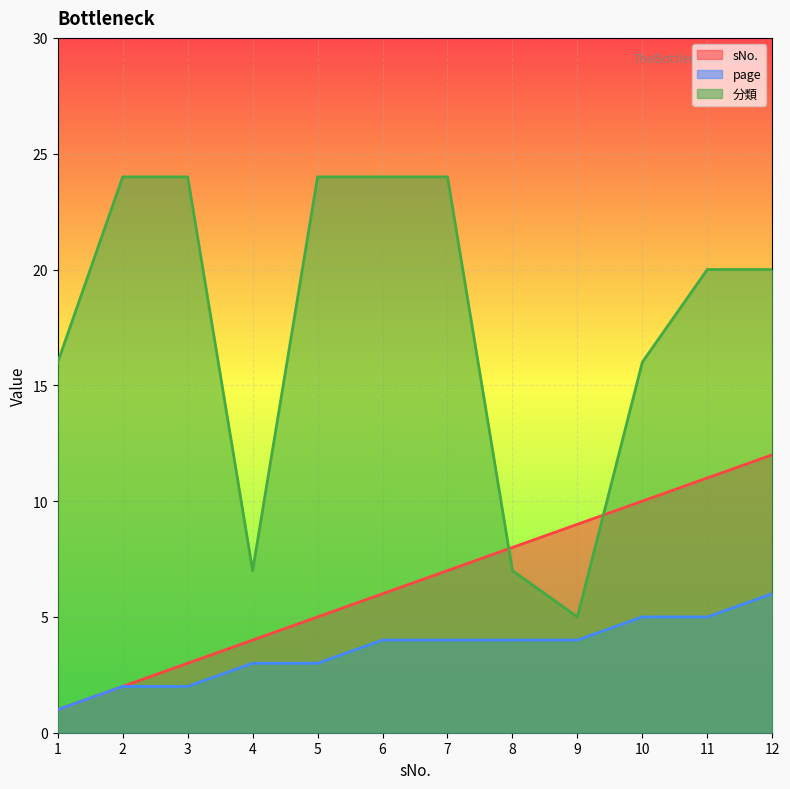

Is it true that 分類 equals 7 at 4?

True